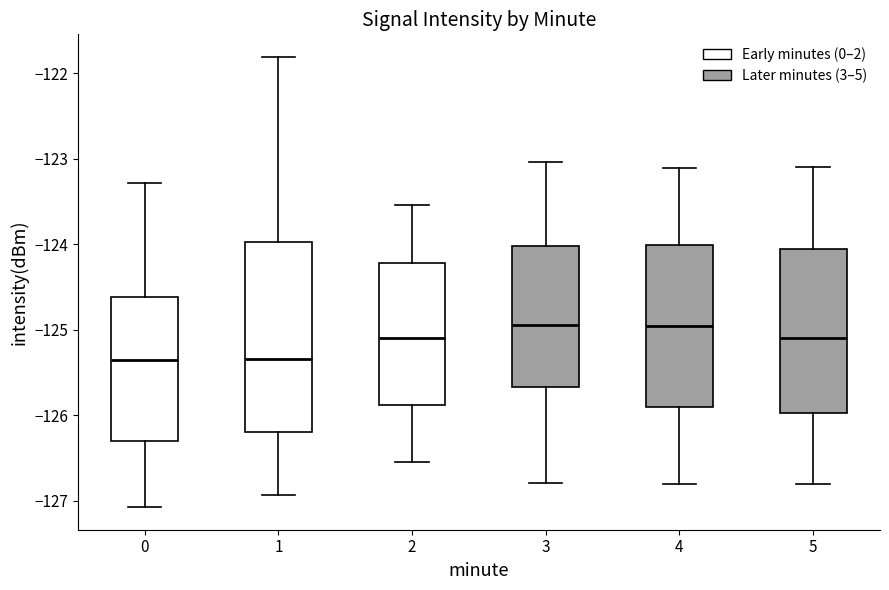

Reading left to right, transcribe this box plot: for each box, give where its median line is, the range the box spans, and where its two whiskers end, as read against the y-axis. The values are not printed on the chart, so give them approximately, as read against the axis.

0: median -125.4, box -126.3 to -124.6, whiskers -127.1 to -123.3
1: median -125.3, box -126.2 to -124.0, whiskers -126.9 to -121.8
2: median -125.1, box -125.9 to -124.2, whiskers -126.5 to -123.5
3: median -124.9, box -125.7 to -124.0, whiskers -126.8 to -123.0
4: median -125.0, box -125.9 to -124.0, whiskers -126.8 to -123.1
5: median -125.1, box -126.0 to -124.1, whiskers -126.8 to -123.1